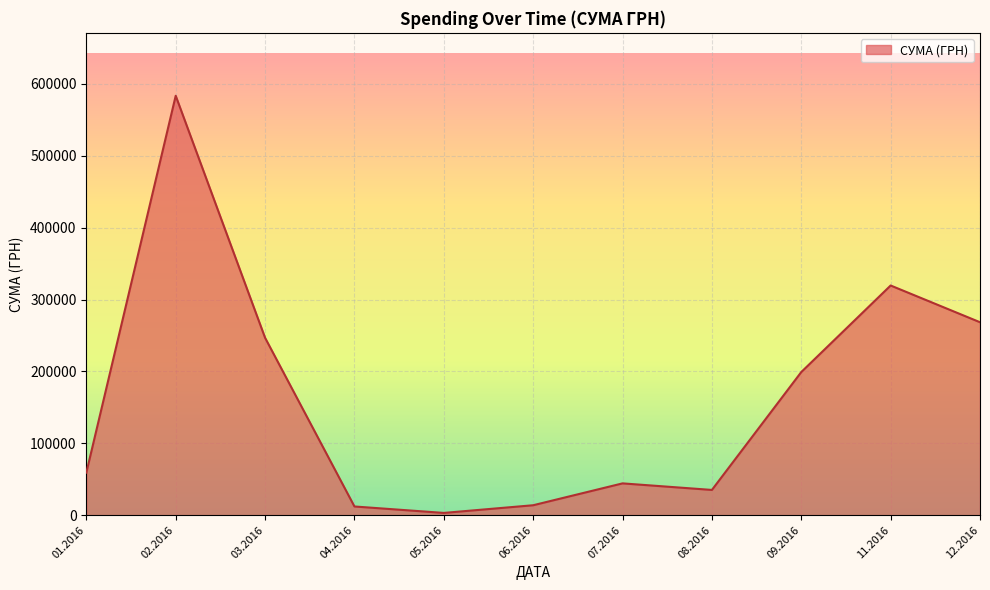

What is the change in value from 06.2016 to 12.2016?

+254627.2